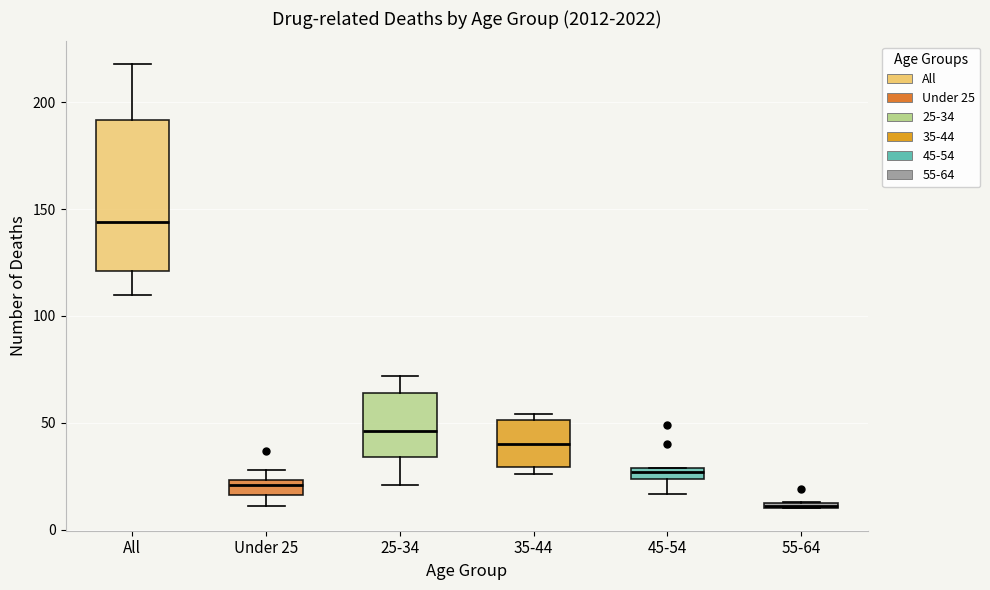

Where is the upper edge of the box for 55-64 on the y-axis? The values are not printed on the chart, so give them approximately, as read against the axis.

15